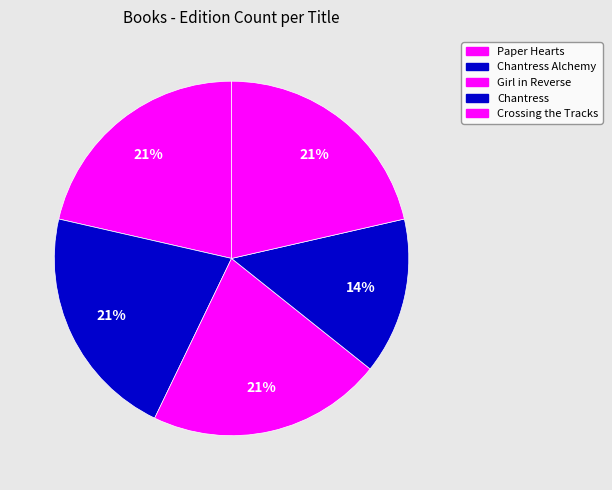

How many segments does this pie chart have?

5